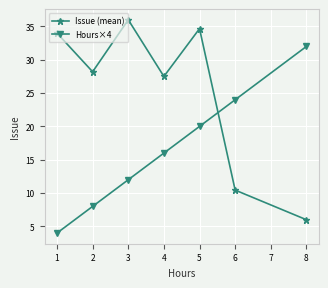

The Issue (mean) series shows 56.2 at 1. True or false?

False